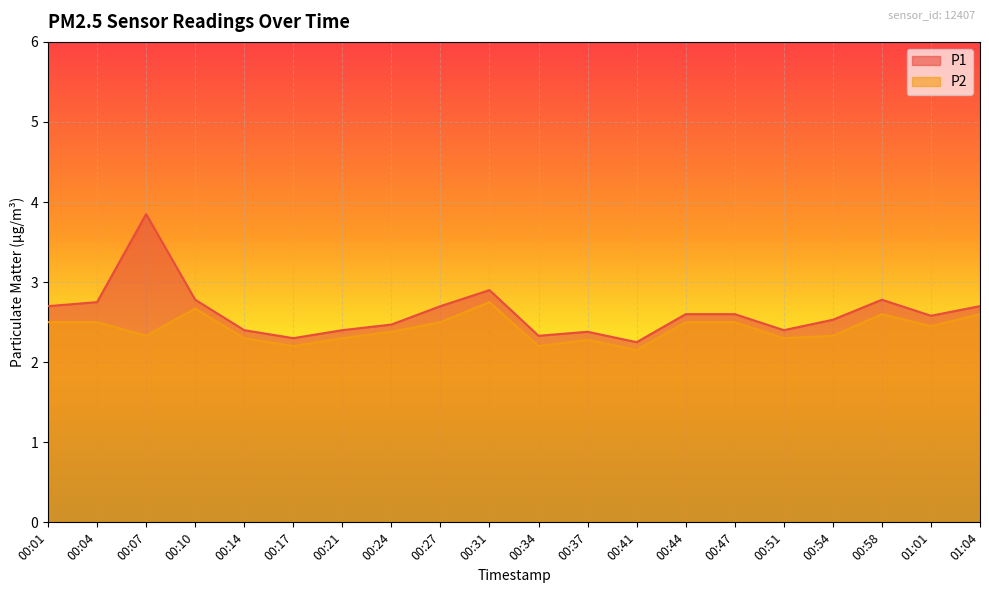

How many lines are shown in the chart?

2